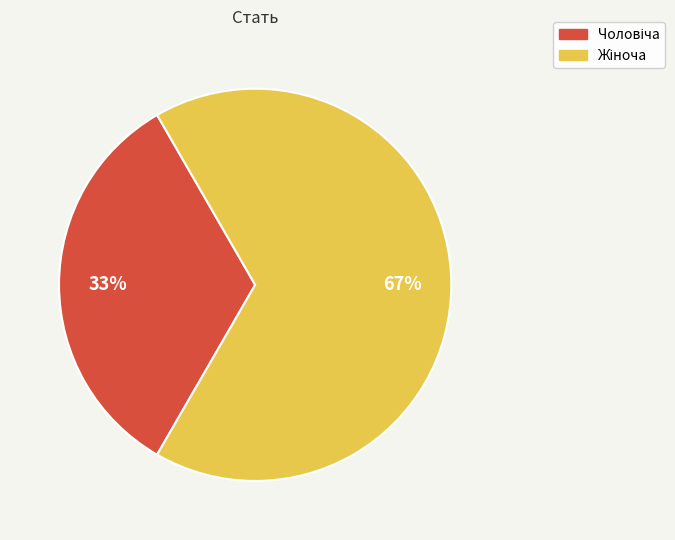

To the nearest percent, what is the average slice percentage?

50%